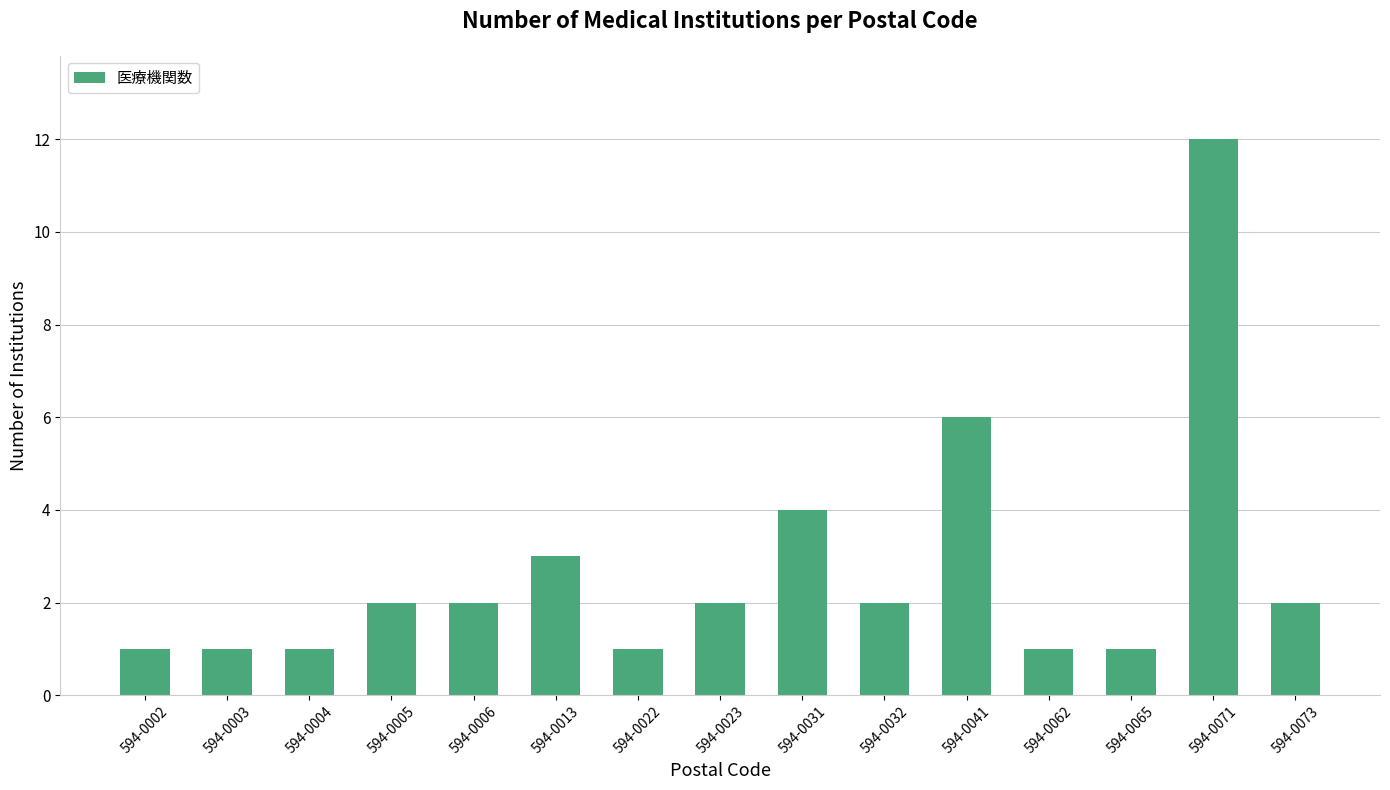

The value at 594-0013 is 2. True or false?

False